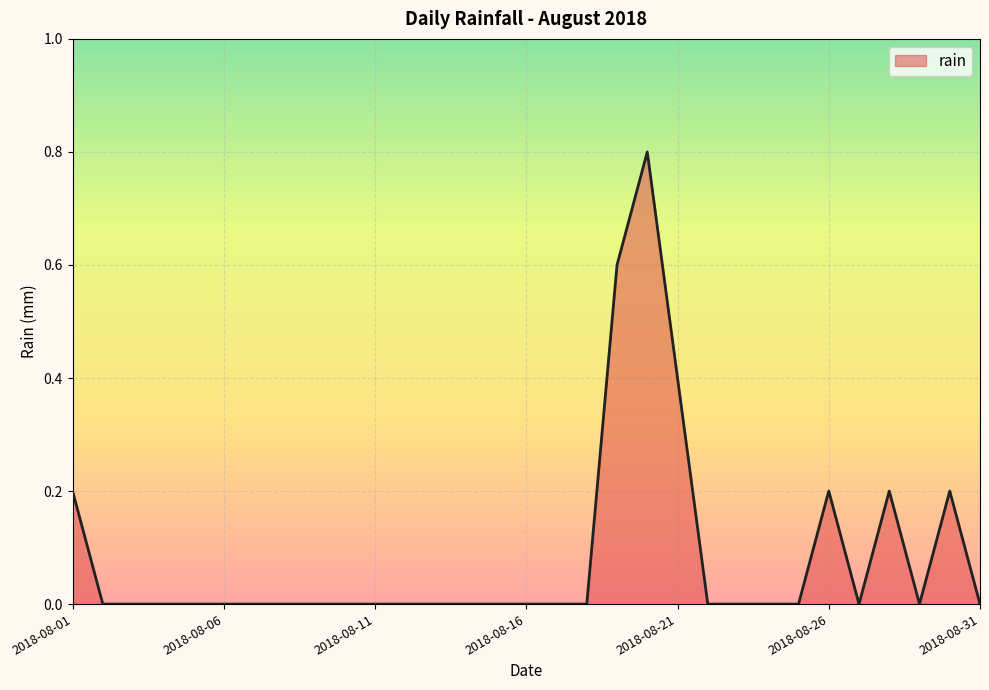

What is the difference between the maximum and minimum values?

0.8